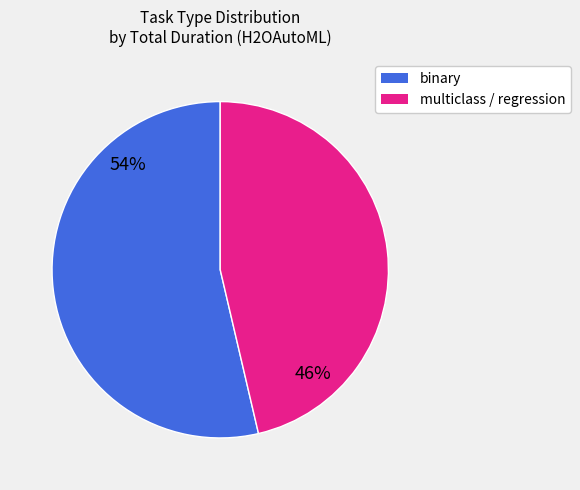

To the nearest percent, what is the average slice percentage?

50%